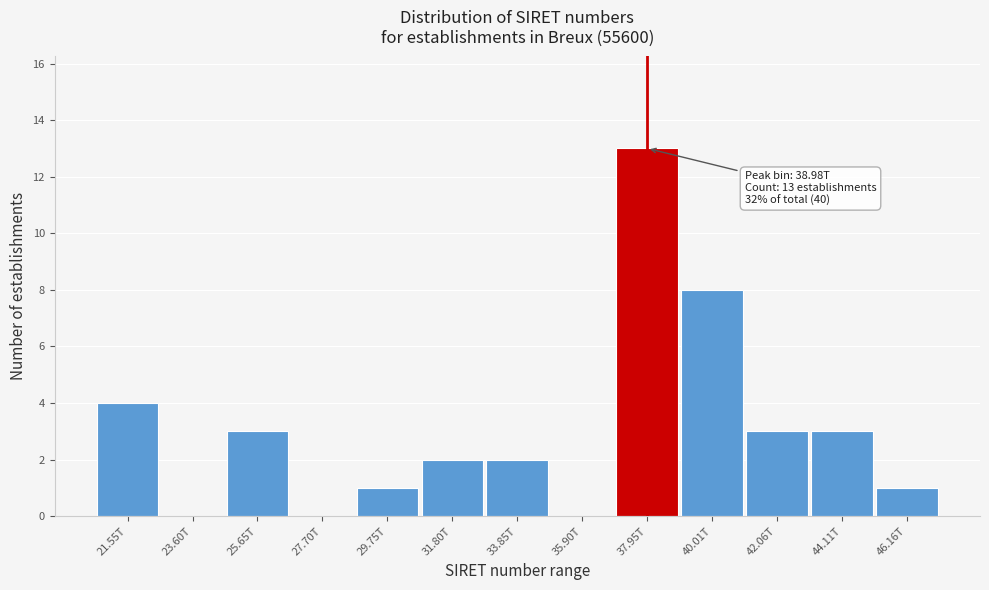

Reading right to left, what are all the values shown in this chart?

46.16T=1	44.11T=3	42.06T=3	40.01T=8	37.95T=13	35.90T=0	33.85T=2	31.80T=2	29.75T=1	27.70T=0	25.65T=3	23.60T=0	21.55T=4